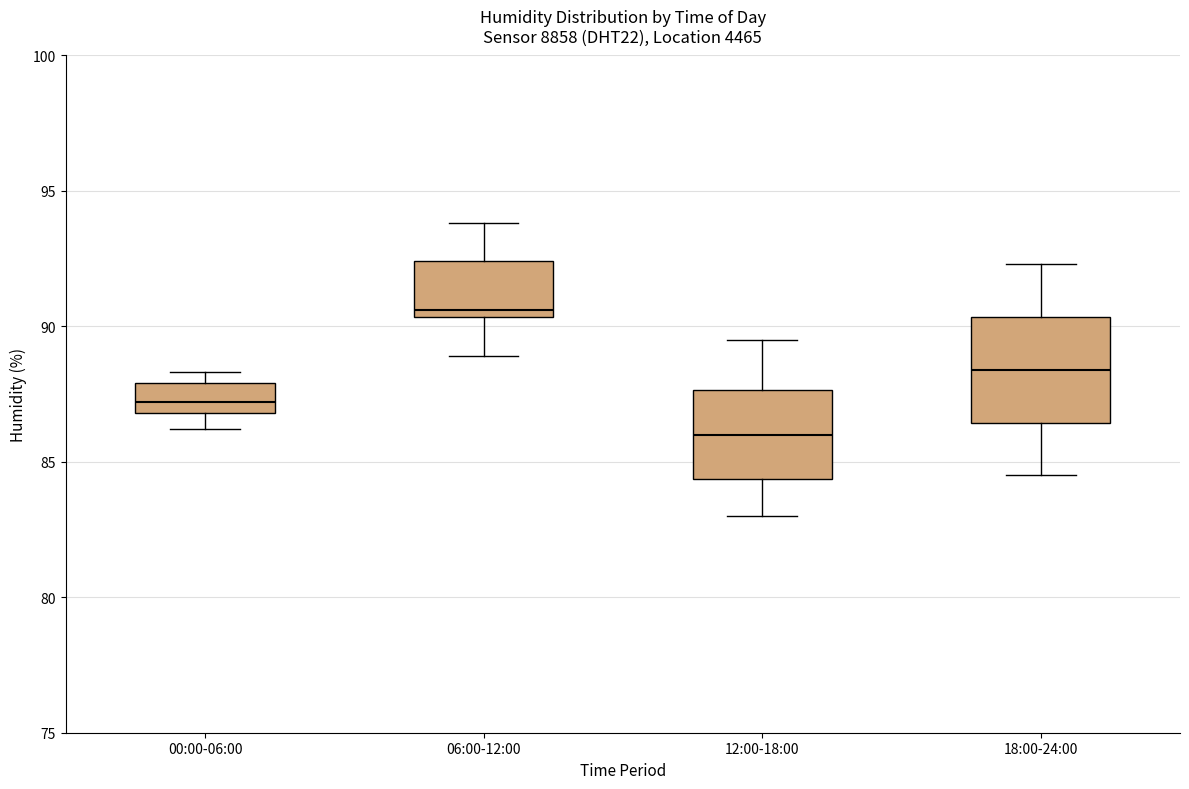

Comparing the boxes themselves (not the whiskers), which one is the tallest?

18:00-24:00